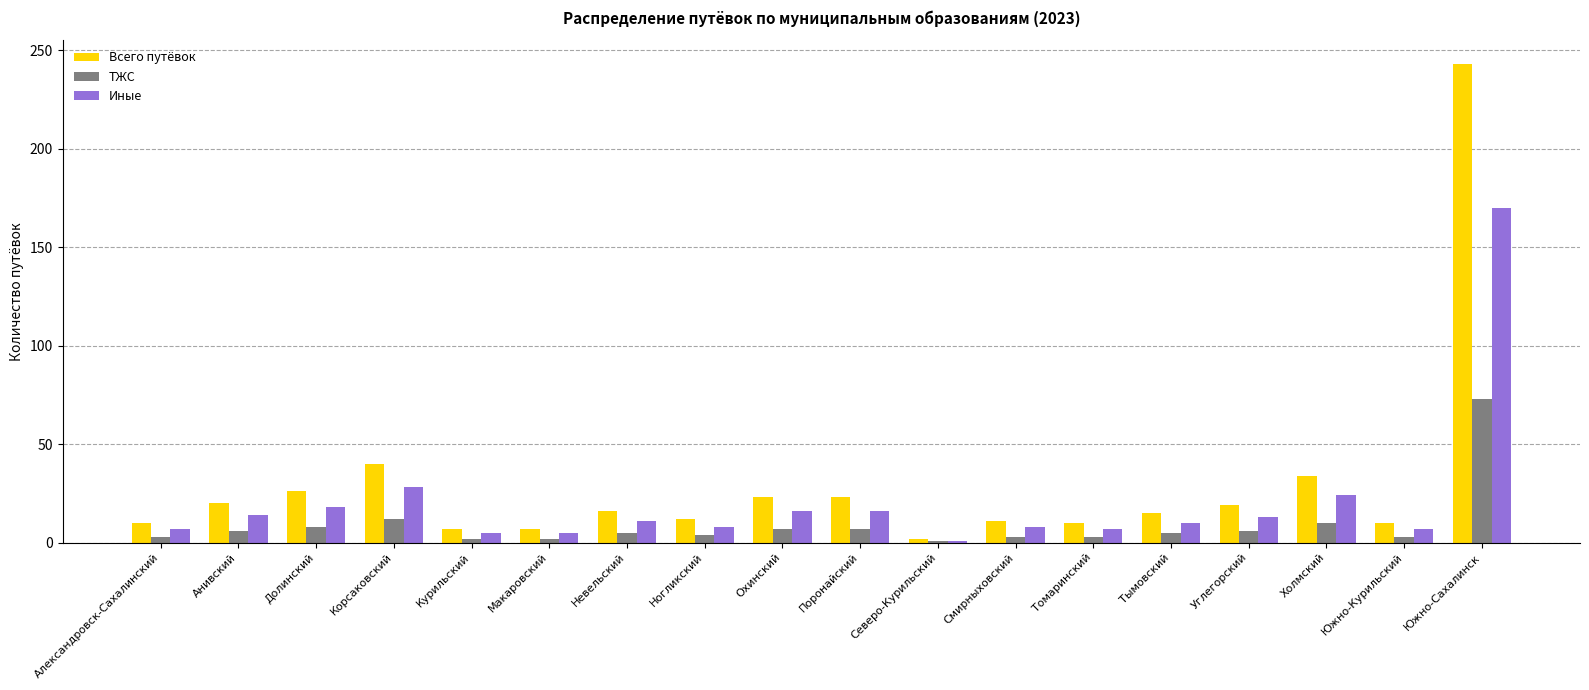

What is the label of the 4th bar from the left?

Корсаковский